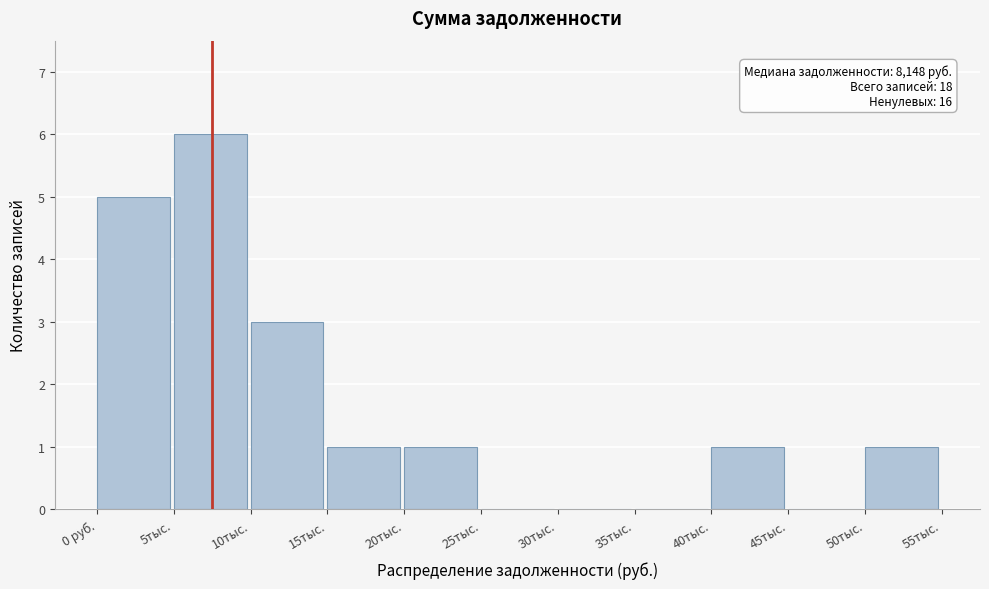

Reading right to left, what are all the values shown in this chart?

50тыс.=1	45тыс.=0	40тыс.=1	35тыс.=0	30тыс.=0	25тыс.=0	20тыс.=1	15тыс.=1	10тыс.=3	5тыс.=6	0 руб.=5